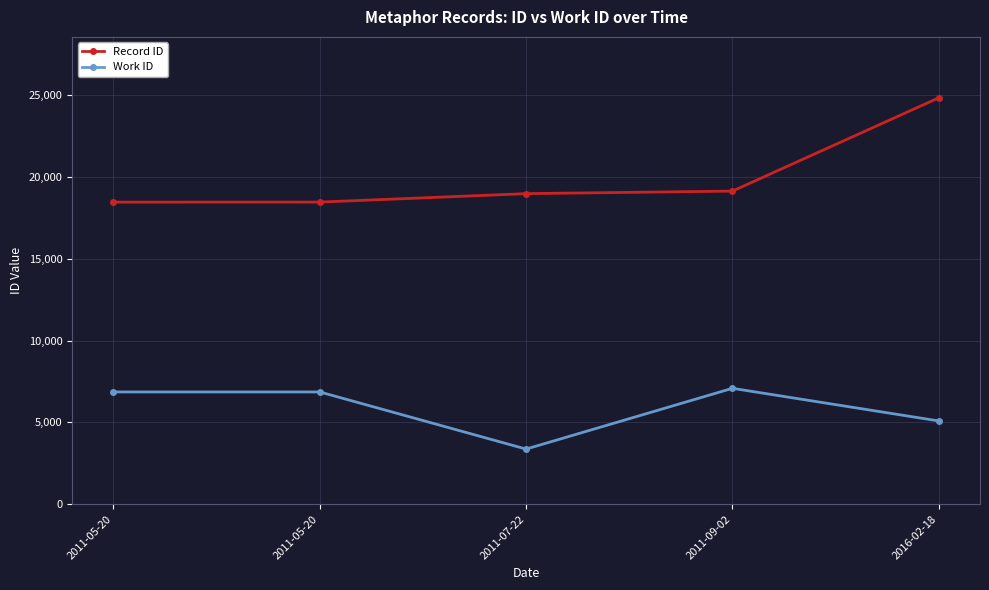

What is the sum of the Work ID values at 2016-02-18 and 2011-05-20?

11946